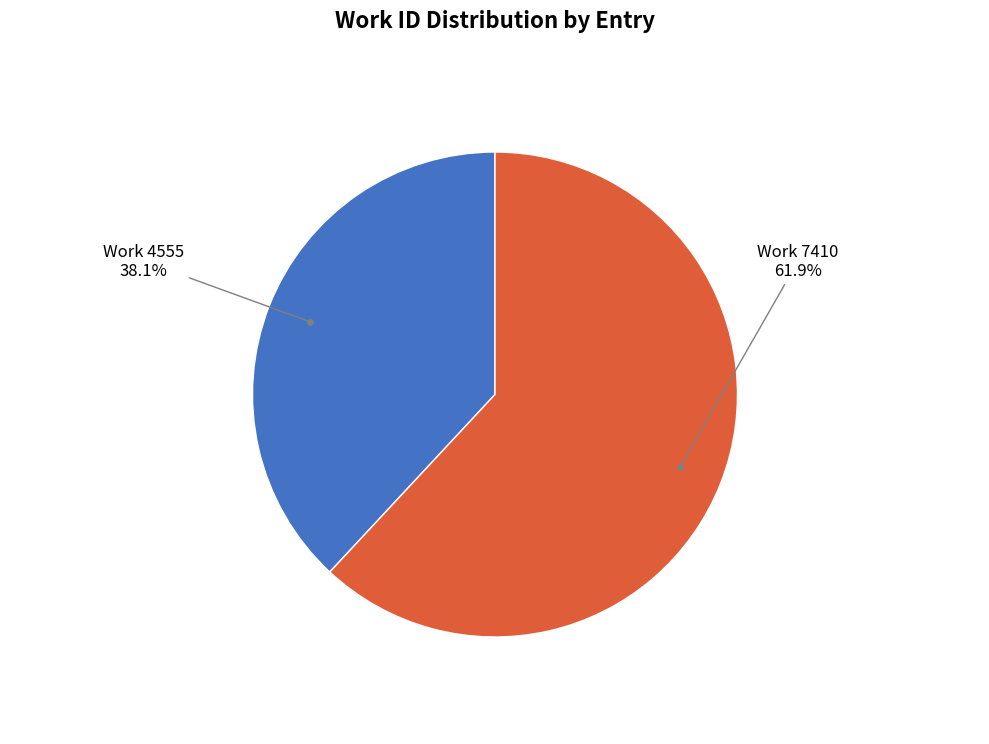

What is the majority slice?

Work 7410